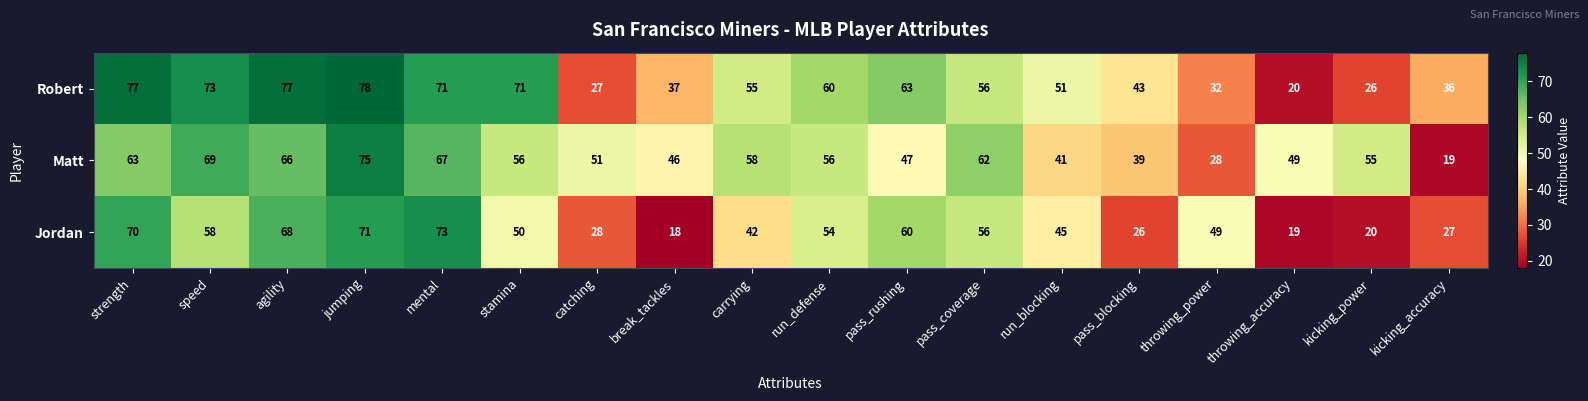

Which category has the lowest value in the Robert series?

throwing_accuracy